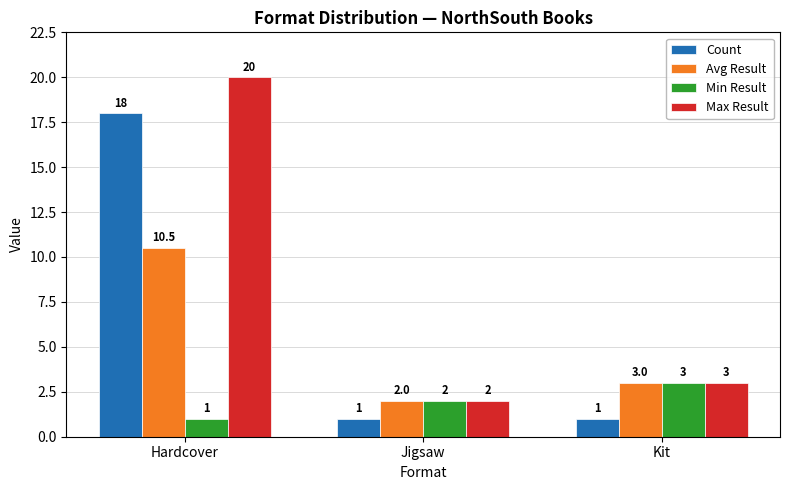

Which series has the largest range (max minus min)?

Max Result